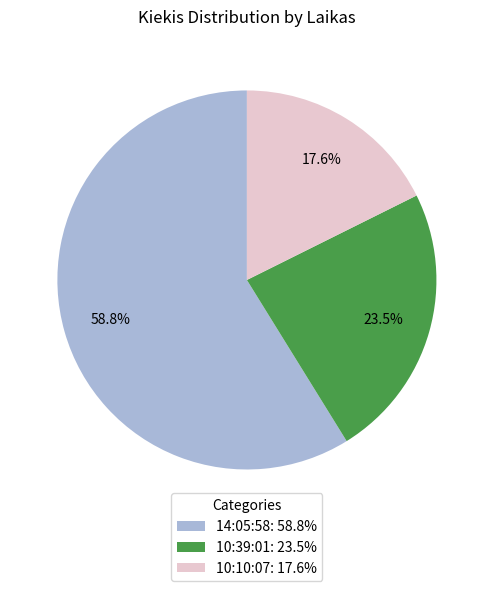

The 10:10:07 slice represents 9% of the pie. True or false?

False